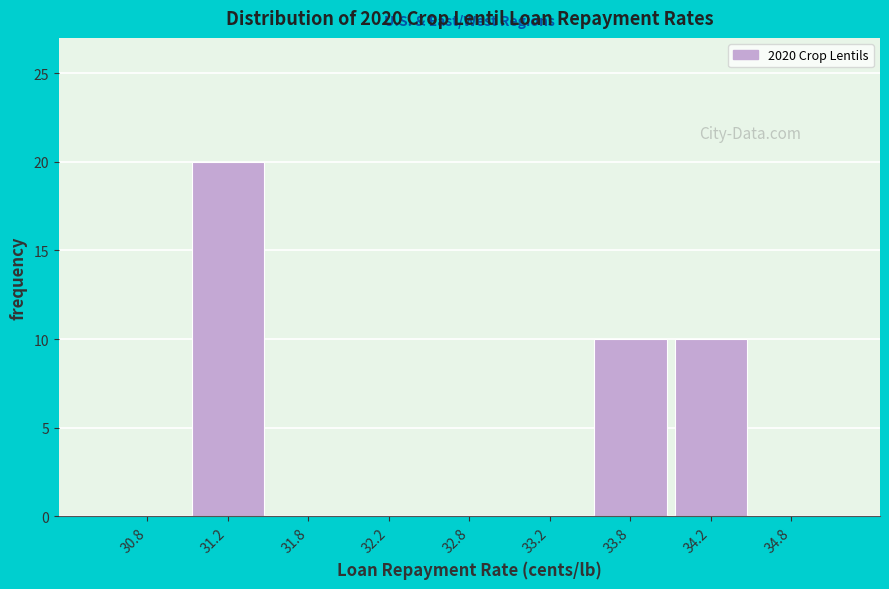

Which range on the x-axis has the tallest bar?

31.0 to 31.5